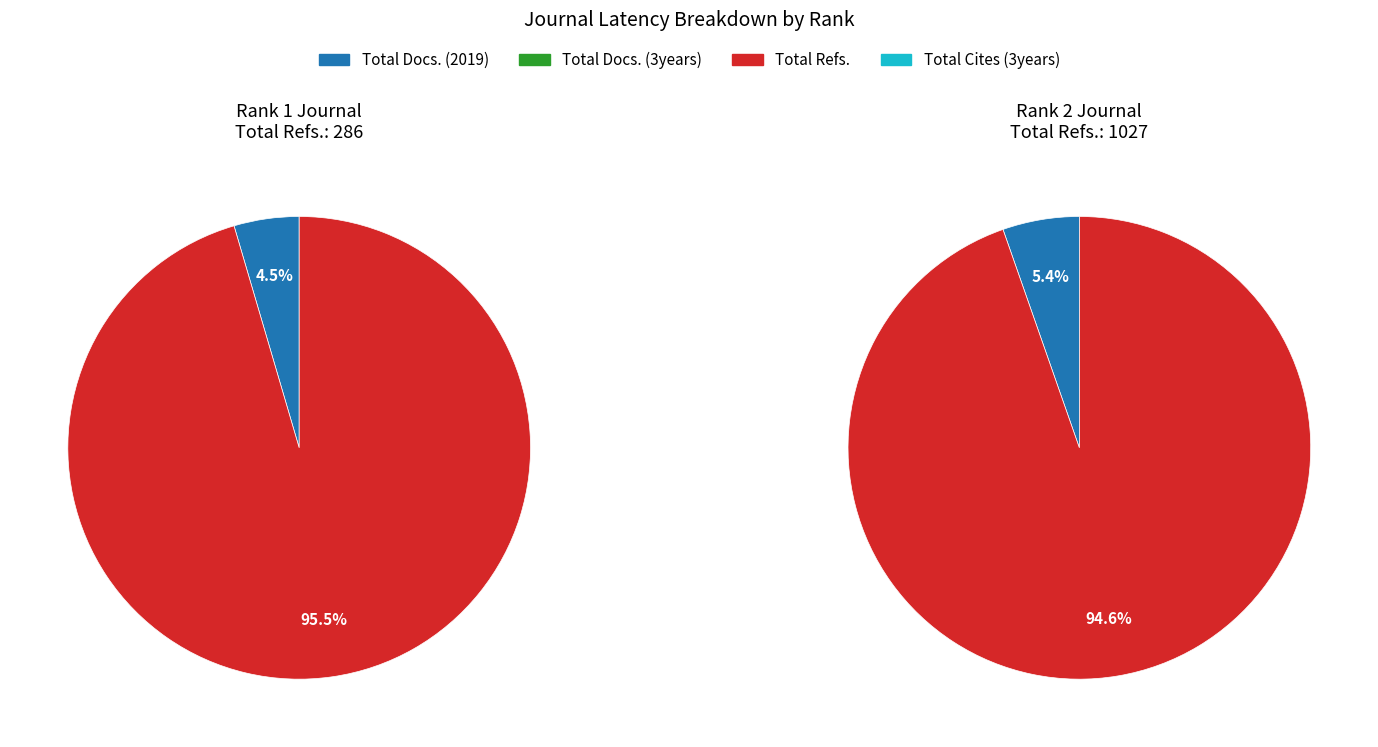

Is there a majority slice in this chart?

Yes